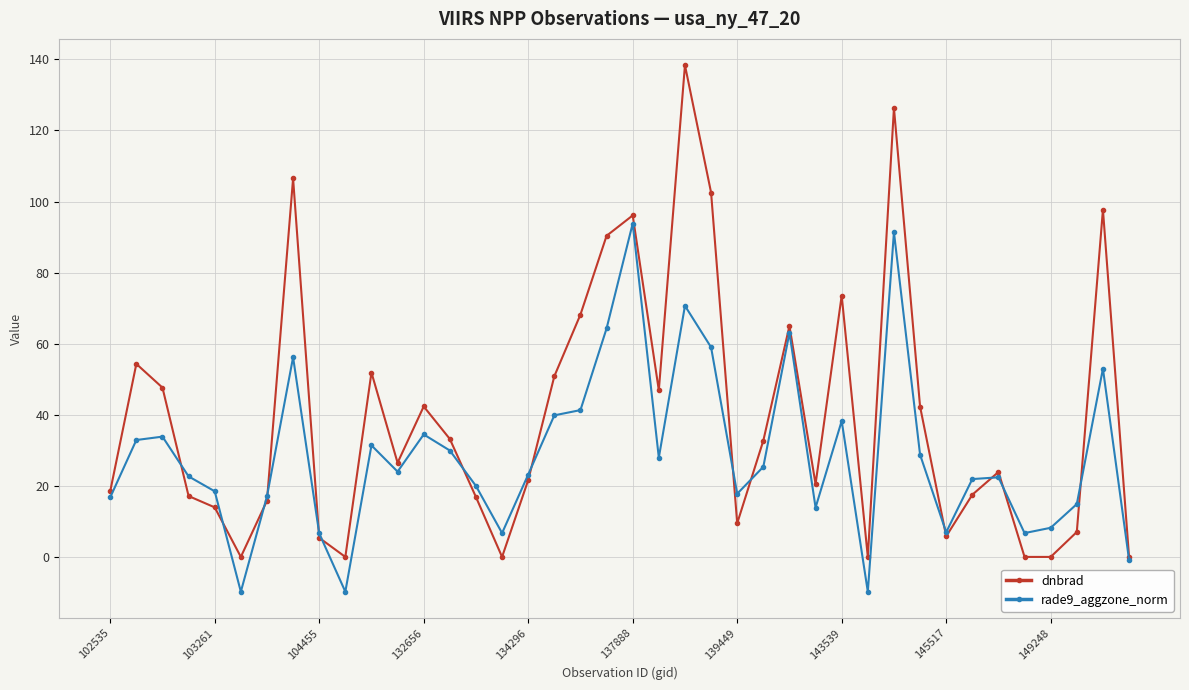

At how many categories does at least one series exceed 44?

15